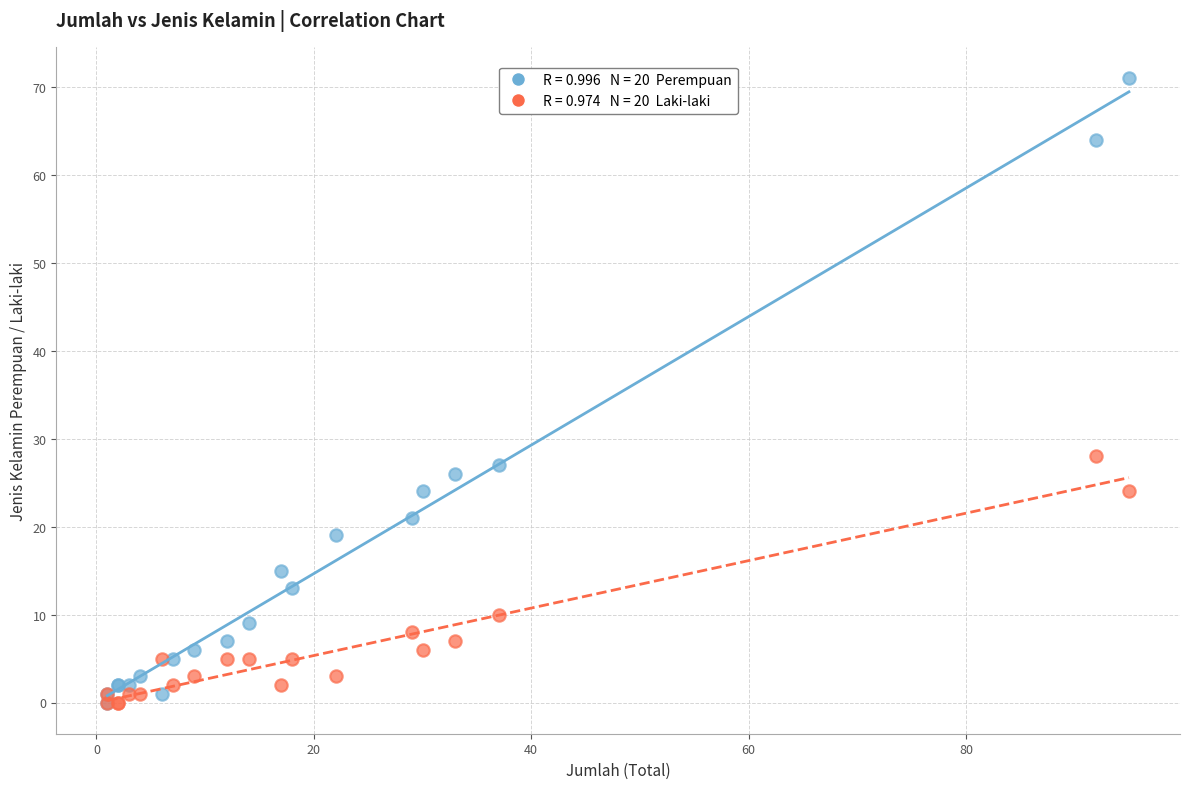

Across all series, what Y value is closest to 35?

28